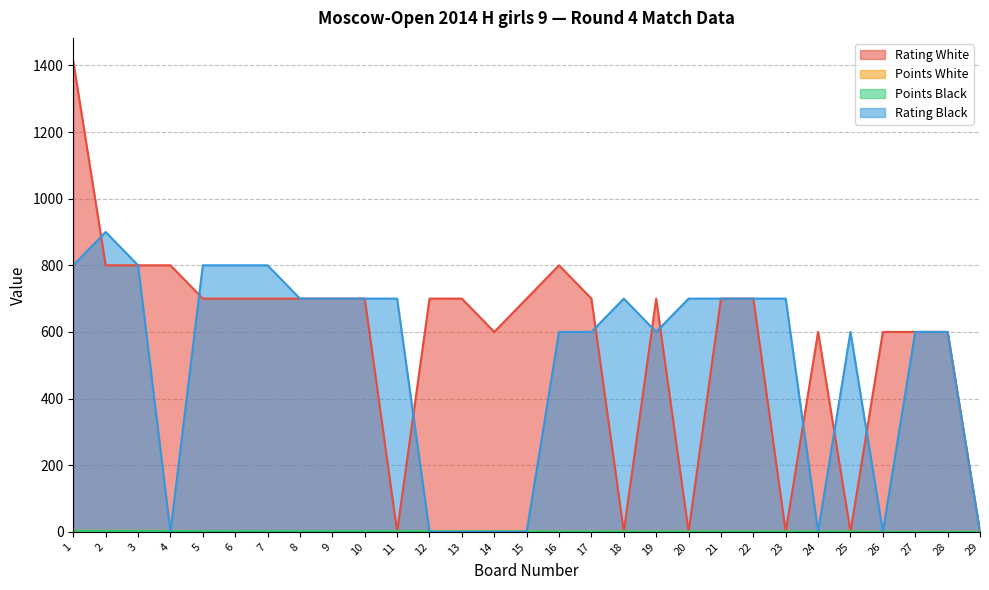

What is the value of the Rating White point at the 13th from the left?

700.0